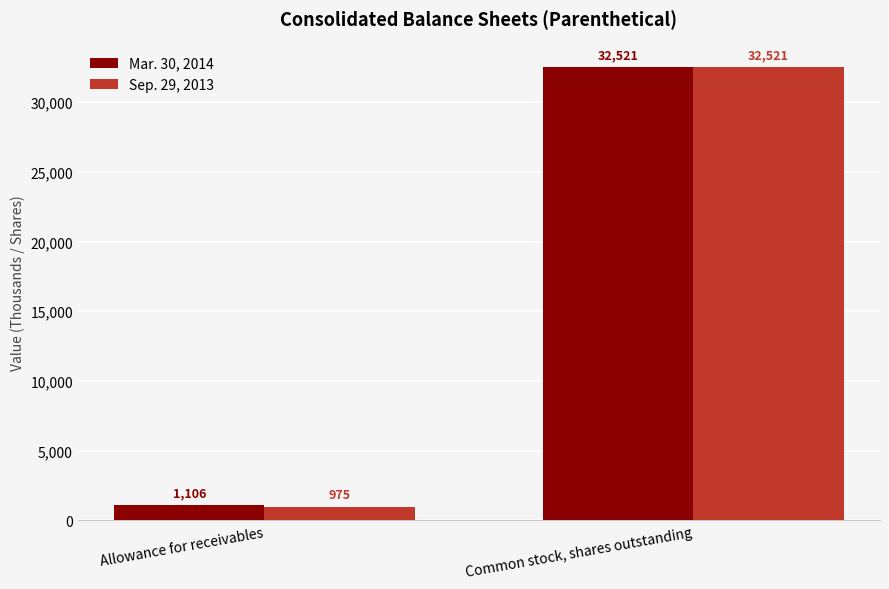

List the labels in order of Sep. 29, 2013 value, largest first.

Common stock, shares outstanding, Allowance for receivables